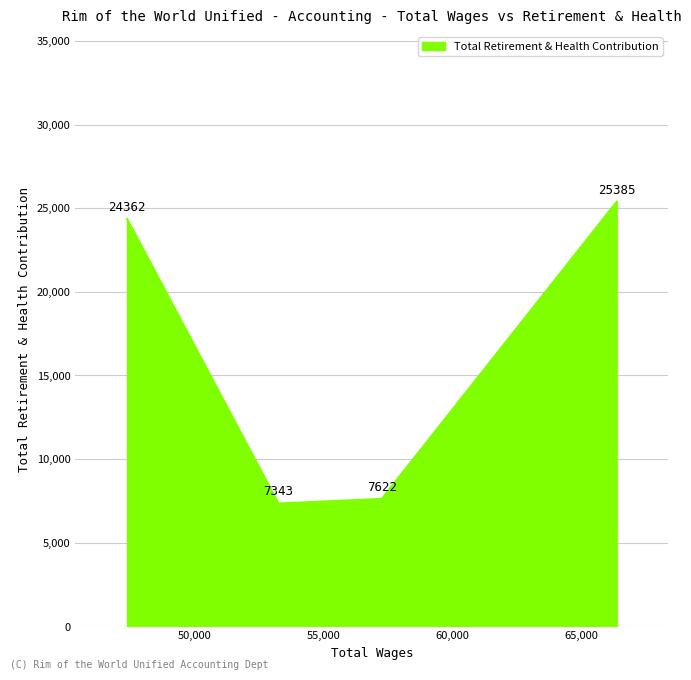

True or false: the data shows 12890 at 53255.

False